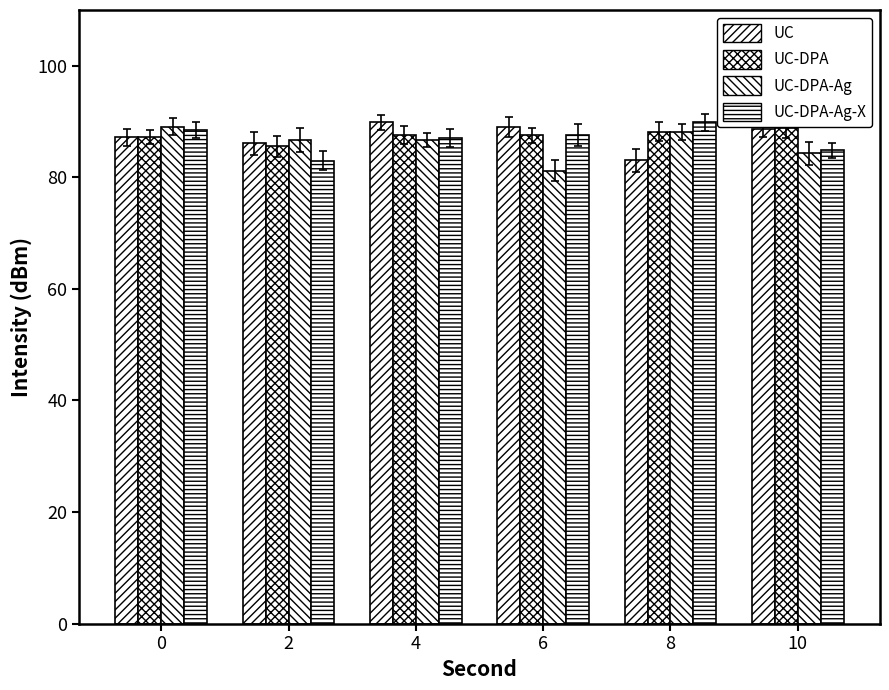

Rank the series at 10 from highest to lowest value.

UC-DPA, UC, UC-DPA-Ag-X, UC-DPA-Ag